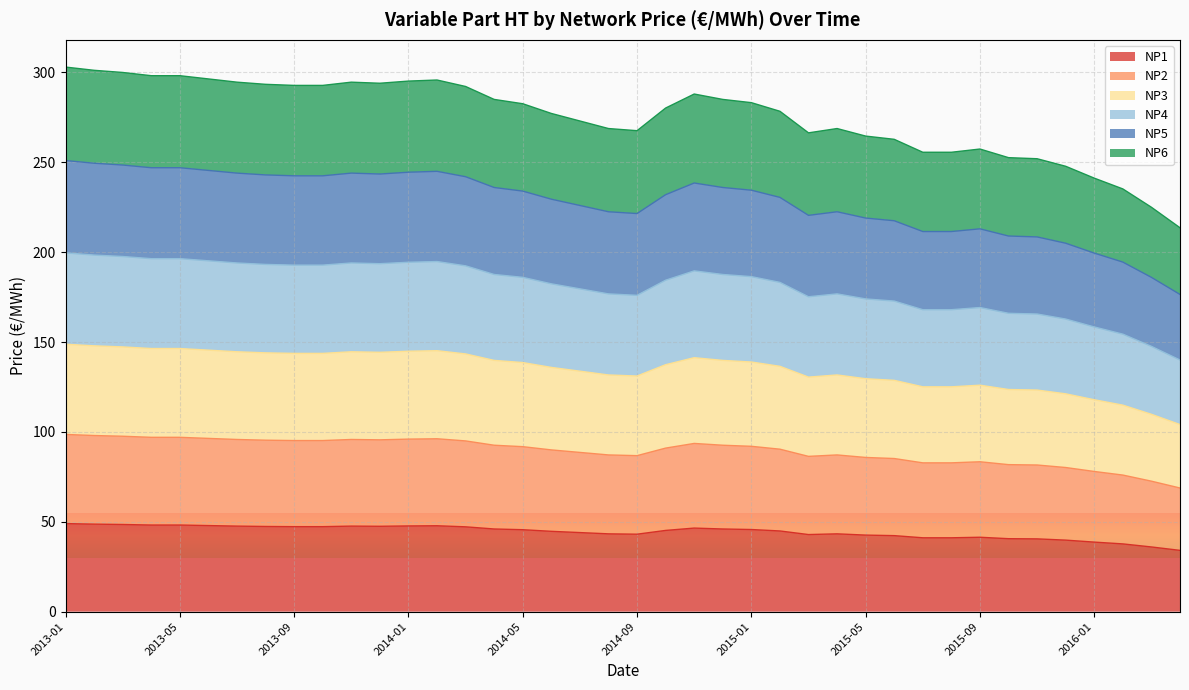

How many series are shown in this chart?

6